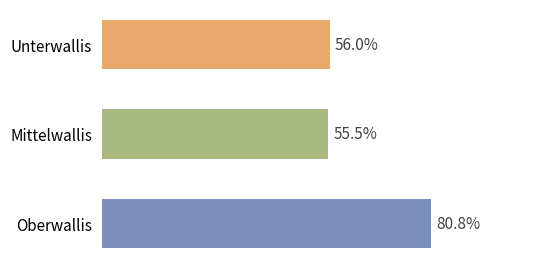

What is the label of the 2nd bar from the top?

Mittelwallis